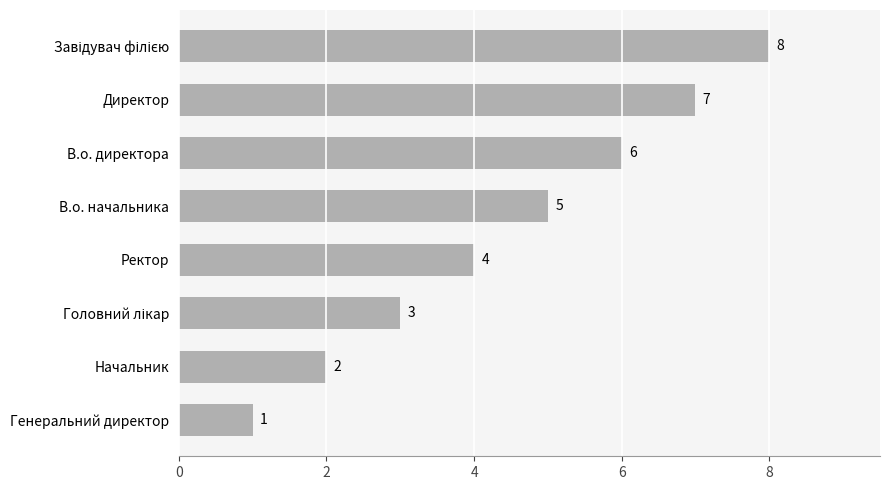

What is the change in value from В.о. начальника to В.о. директора?

+1